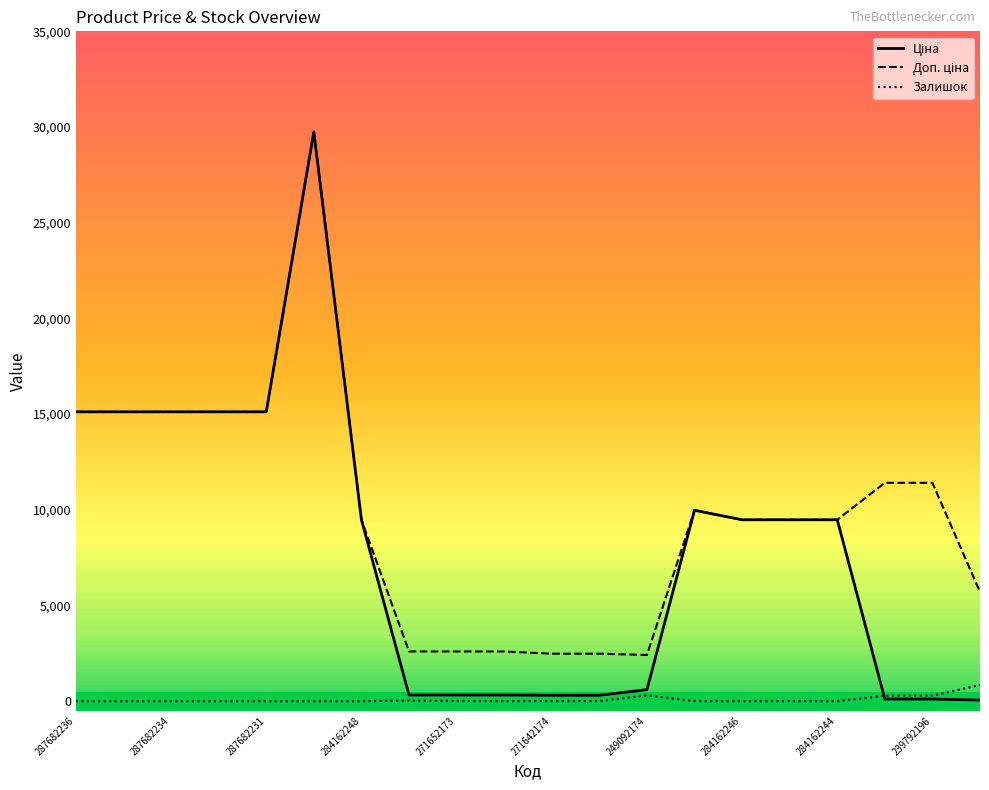

What is the difference between the maximum and minimum values in the Ціна series?

29690.2